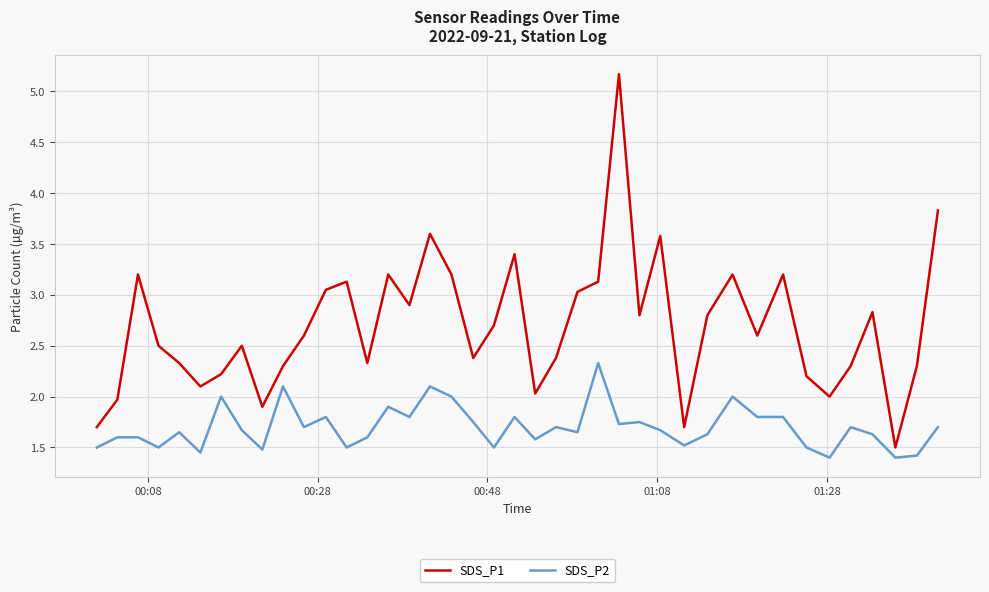

True or false: SDS_P2 and SDS_P1 cross at least once.

False